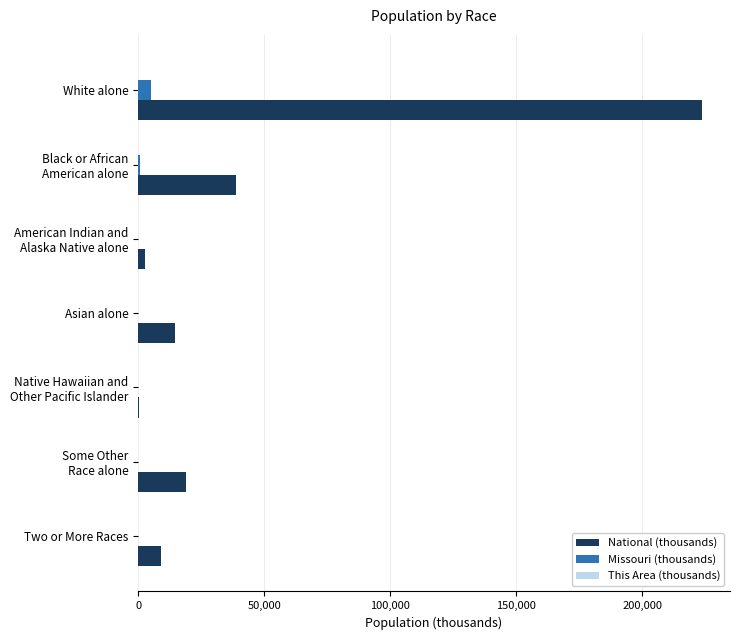

Which series has the largest range (max minus min)?

National (thousands)